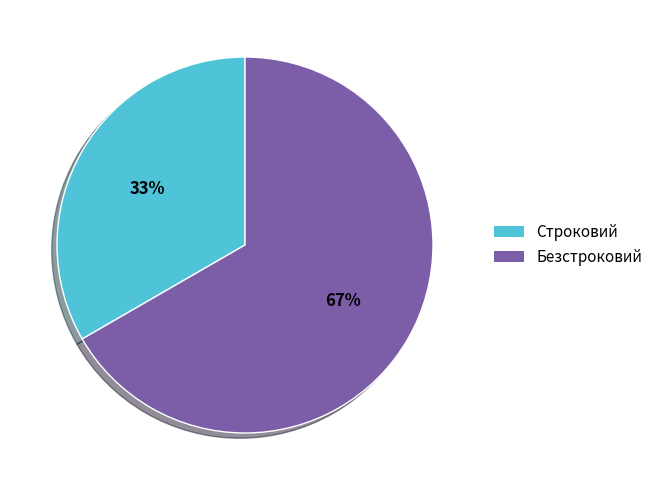

To the nearest percent, what portion does Безстроковий represent?

67%